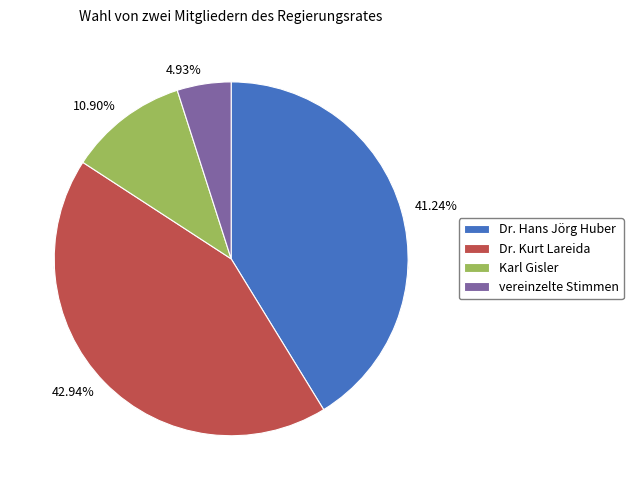

Approximately how many times larger is the value at Dr. Kurt Lareida compared to vereinzelte Stimmen?

8.7